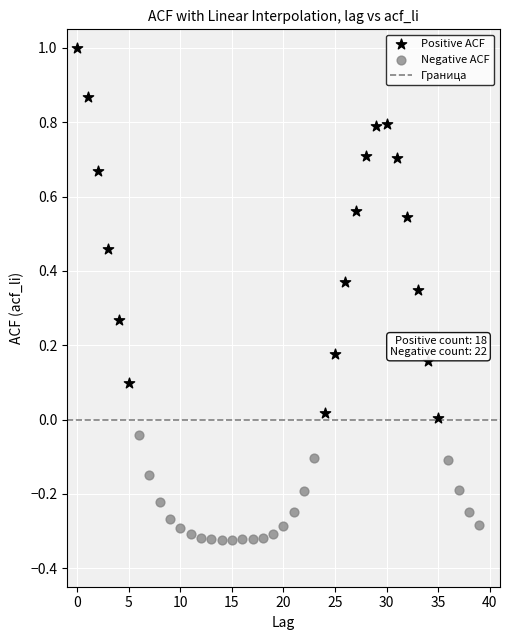

Which series has the widest spread of Y values?

Positive ACF